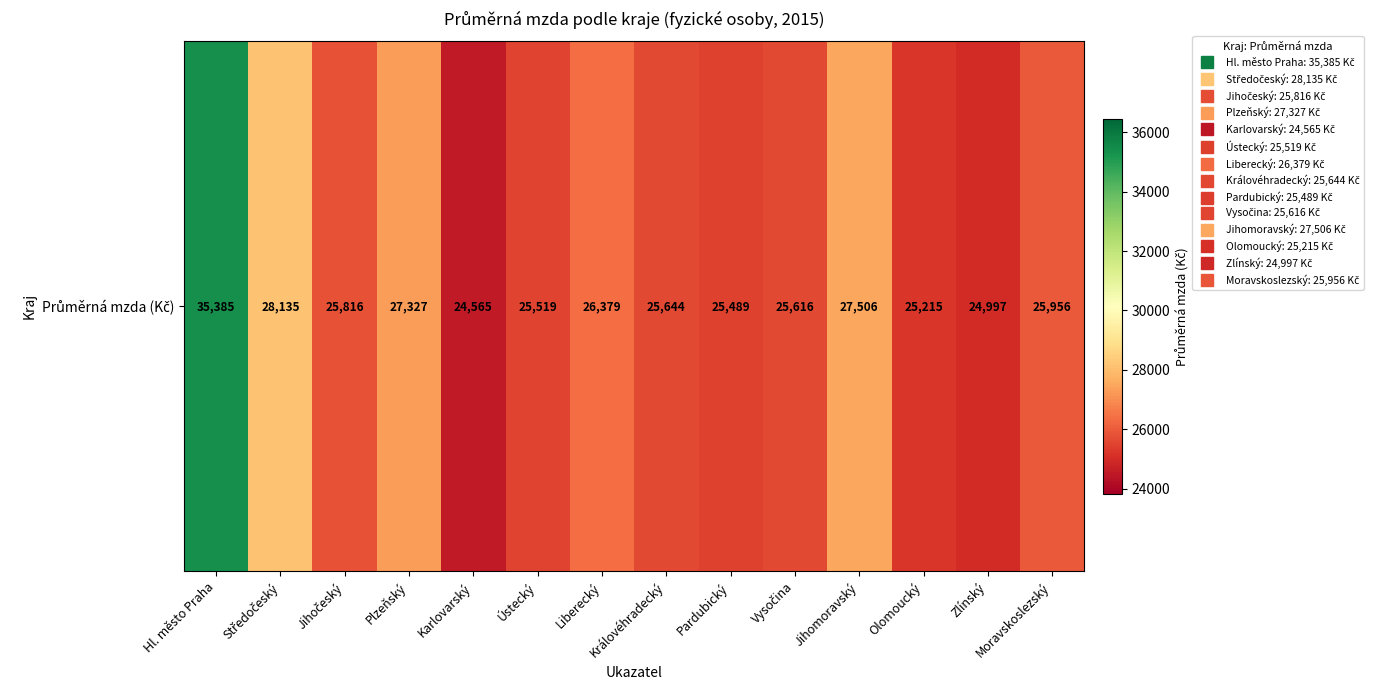

What is the average value?

26682